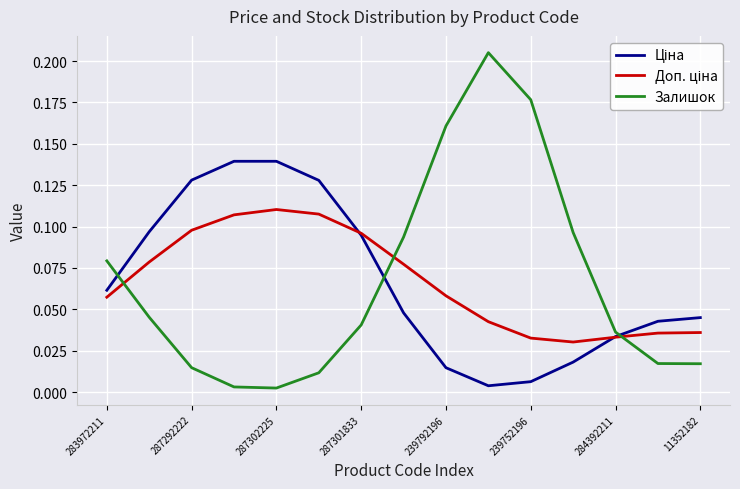

Which series has the largest range (max minus min)?

Залишок